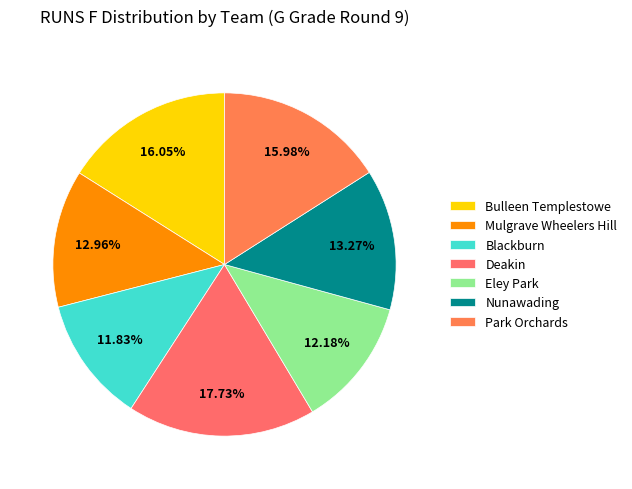

What percentage is the Nunawading slice, to the nearest percent?

13%